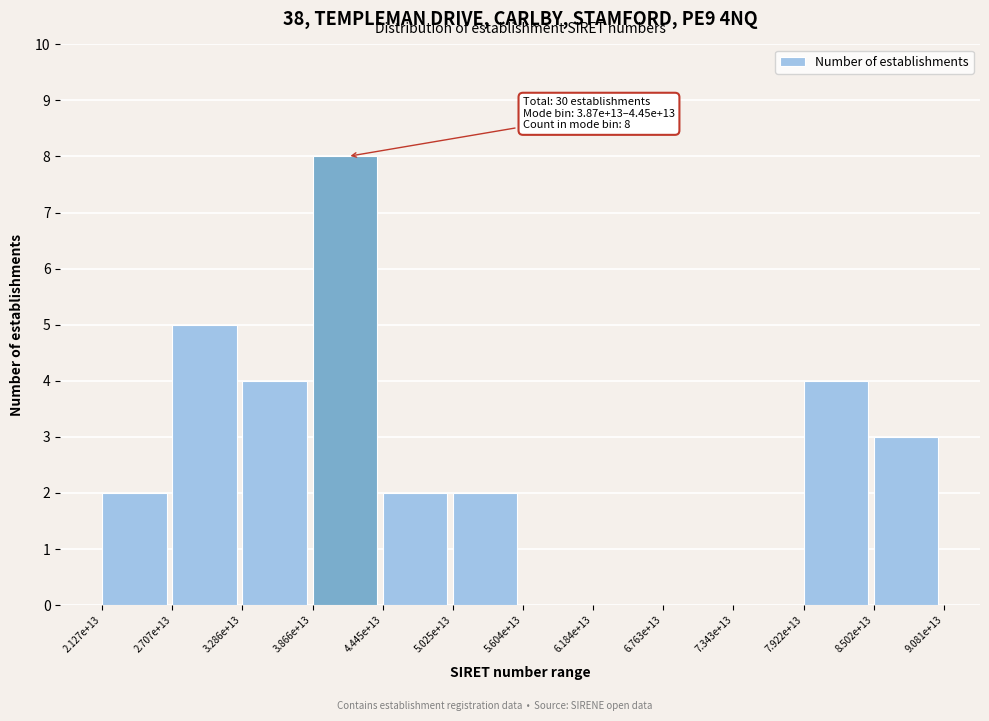

Reading left to right, extract all data points from this chart.

2.127e+13=2	2.707e+13=5	3.286e+13=4	3.866e+13=8	4.445e+13=2	5.025e+13=2	5.604e+13=0	6.184e+13=0	6.763e+13=0	7.343e+13=0	7.922e+13=4	8.502e+13=3